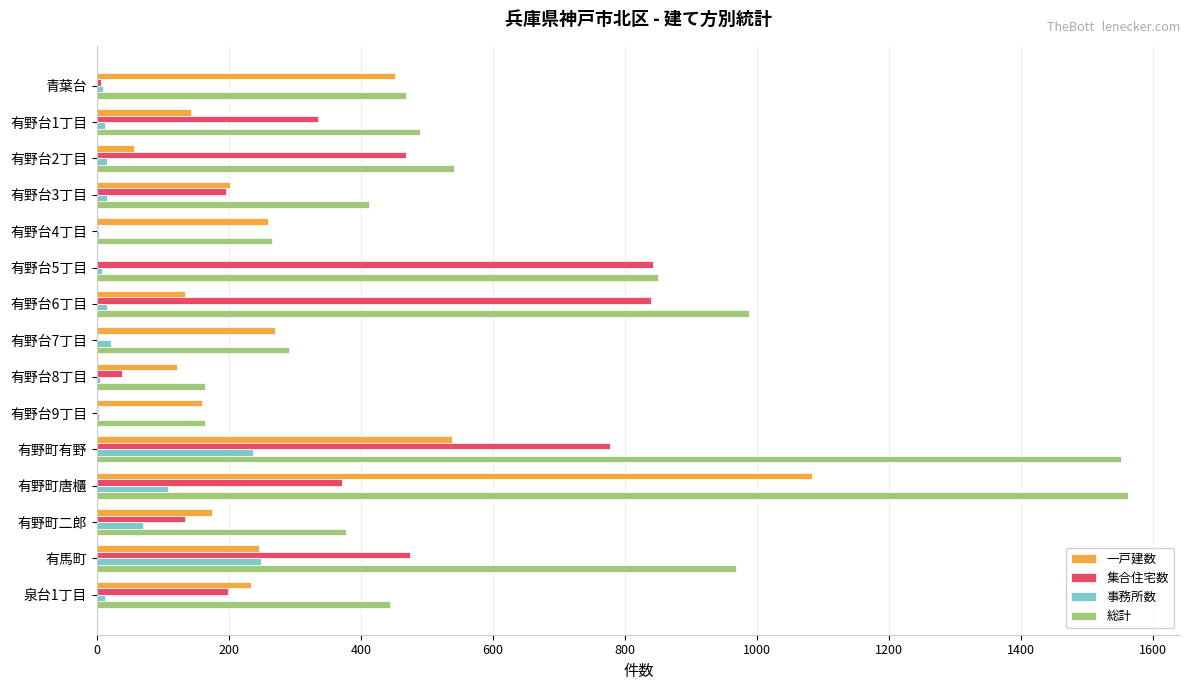

What is the sum of all 事務所数 values?

783